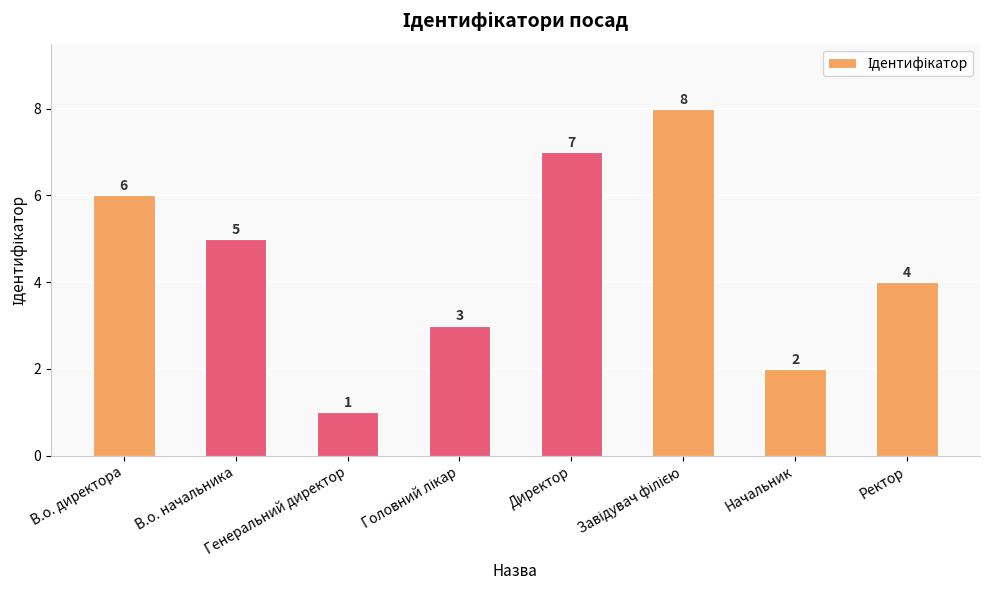

How many values are below 5?

4